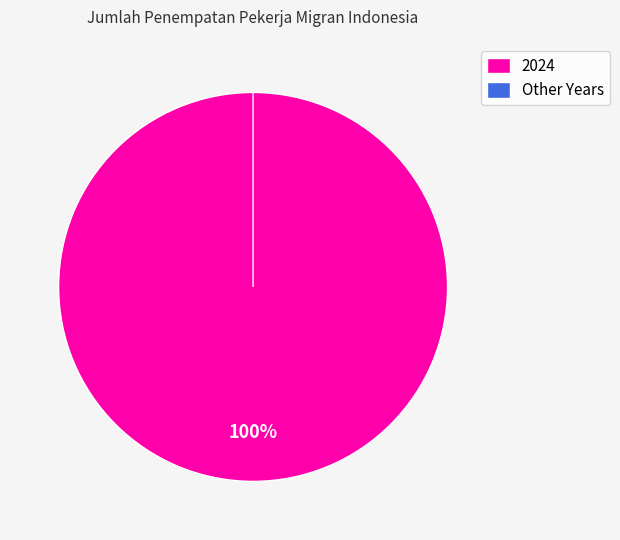

What is the majority slice?

2024